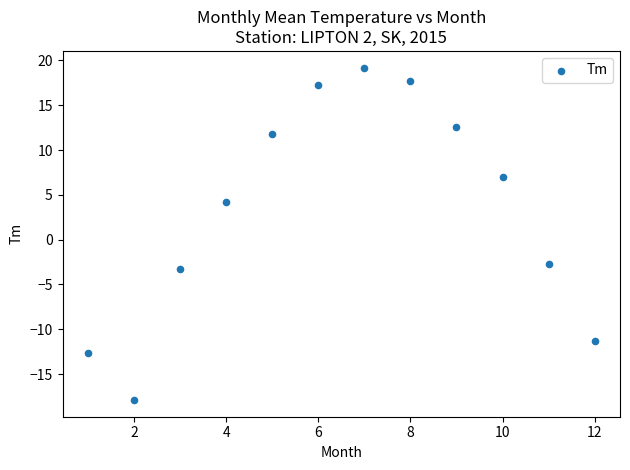

What is the range of X values (max minus min)?

11.0